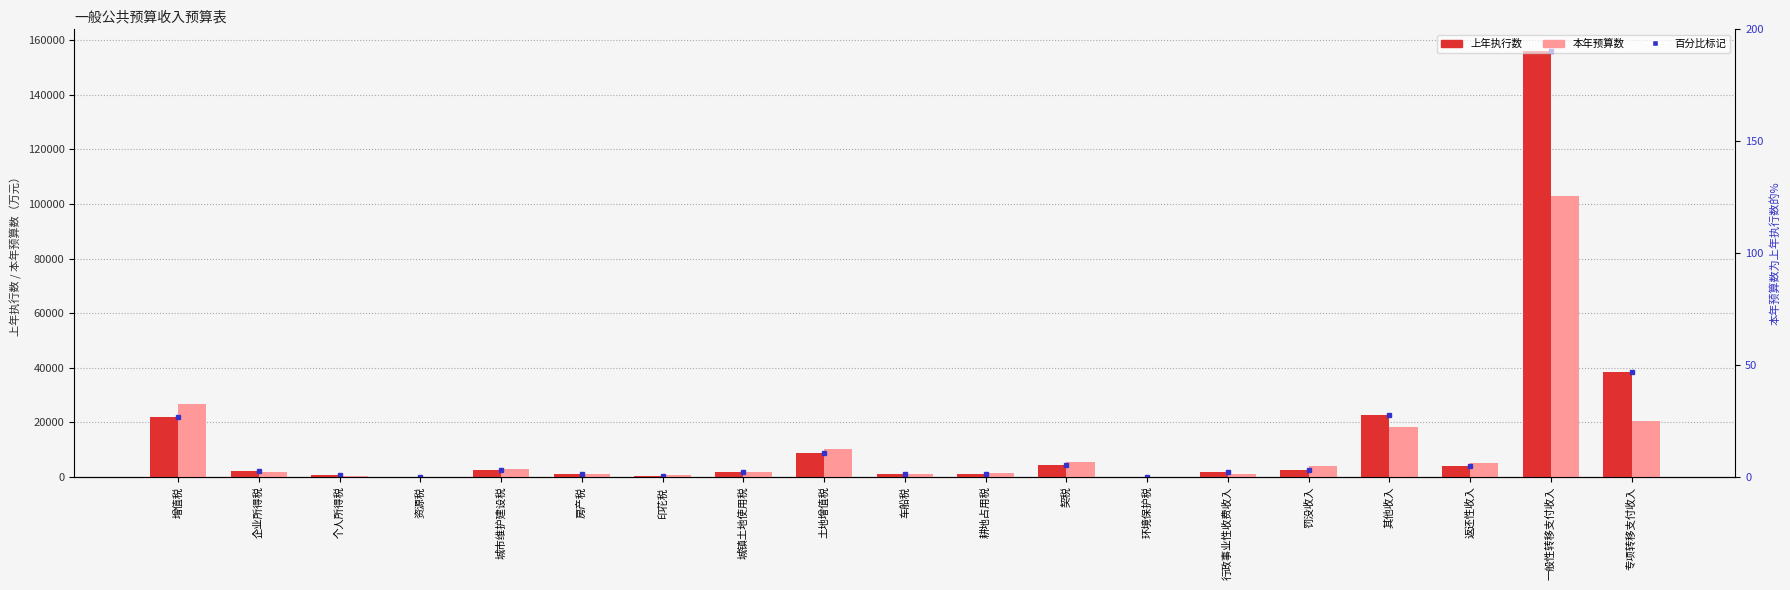

Is the value of 上年执行数 at 返还性收入 greater than the value of 本年预算数 at 环境保护税?

Yes